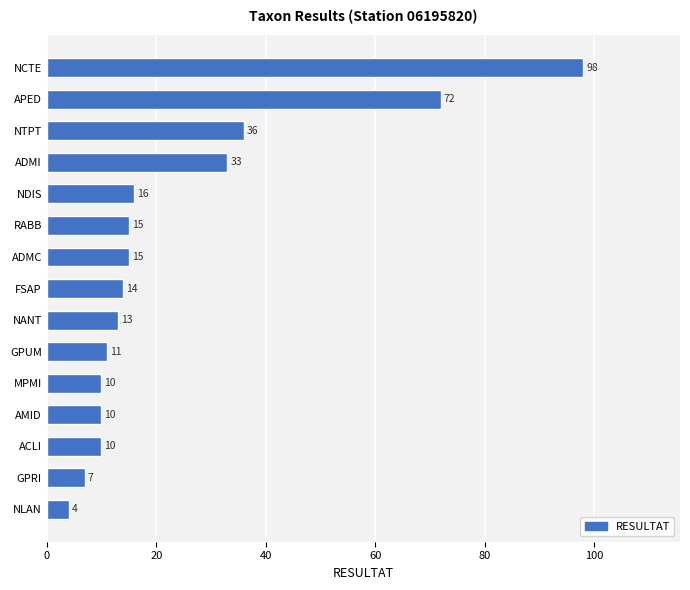

Reading bottom to top, transcribe all the data shown in this chart.

4	7	10	10	10	11	13	14	15	15	16	33	36	72	98